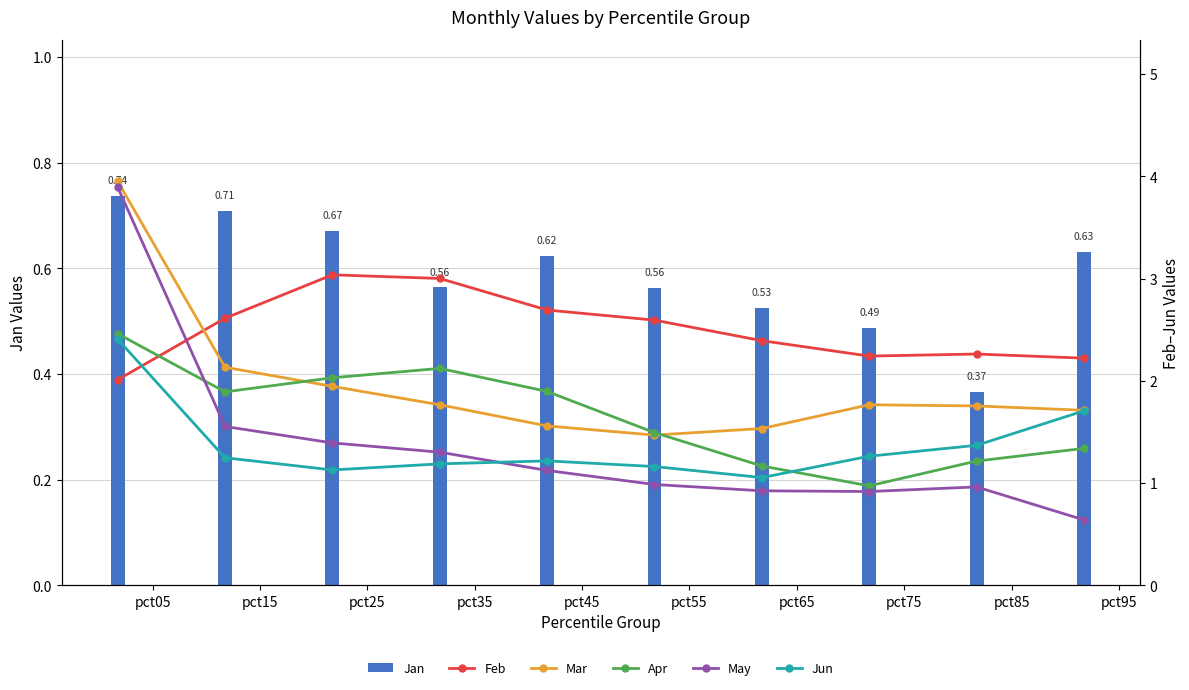

What is the difference between the second highest and second lowest values in the Feb series?

0.8